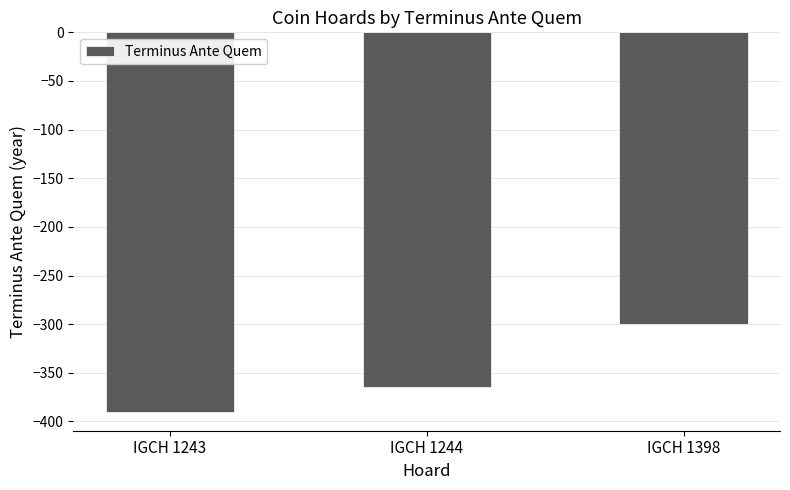

Does the chart contain stacked bars?

No